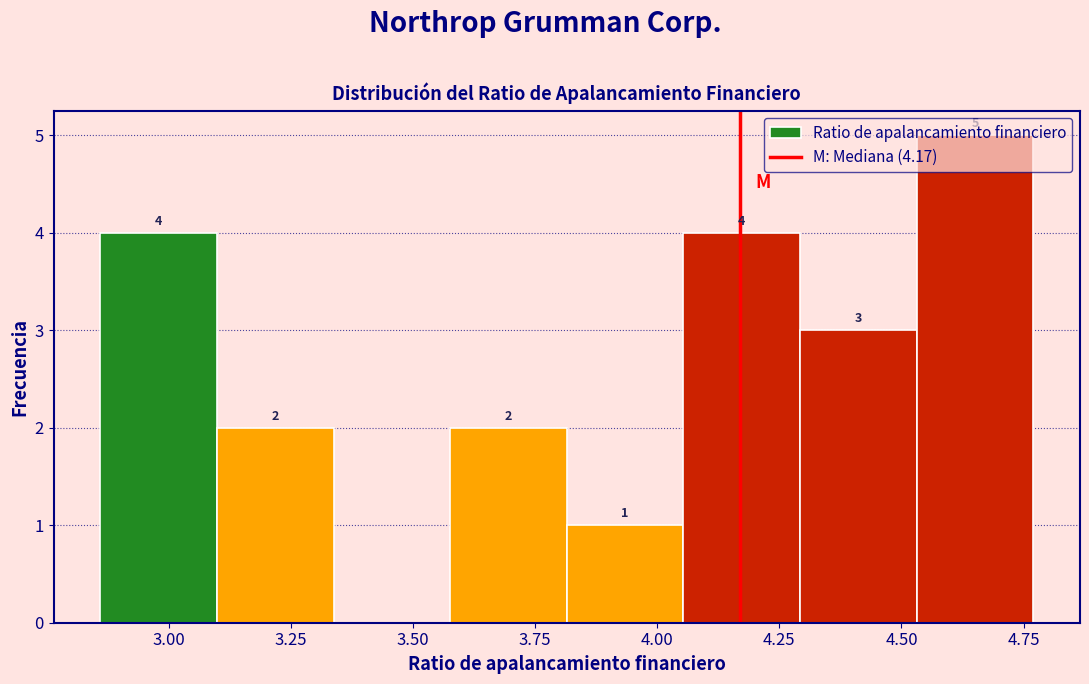

Over which range of the x-axis is the bar tallest?

4.55 to 4.75